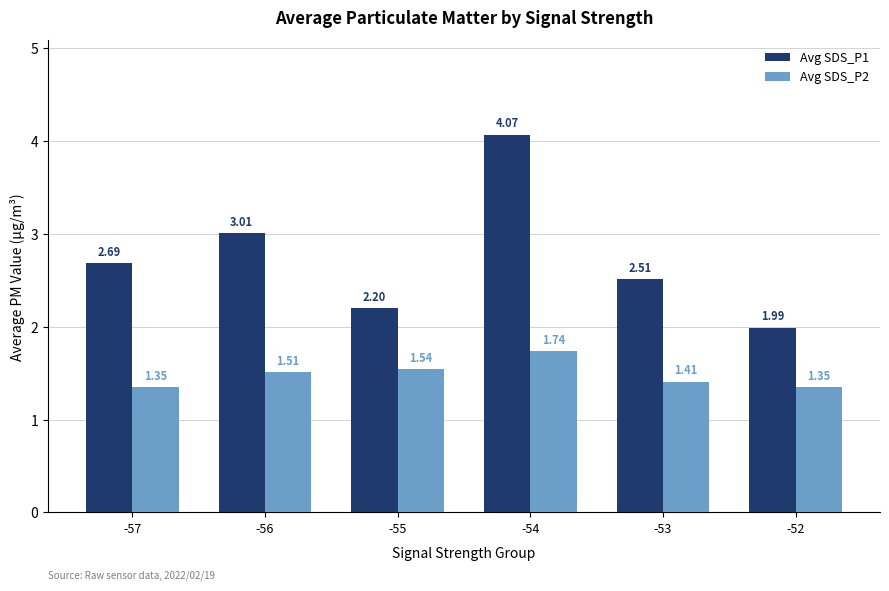

Between -55 and -52, which series saw the biggest shift?

Avg SDS_P1